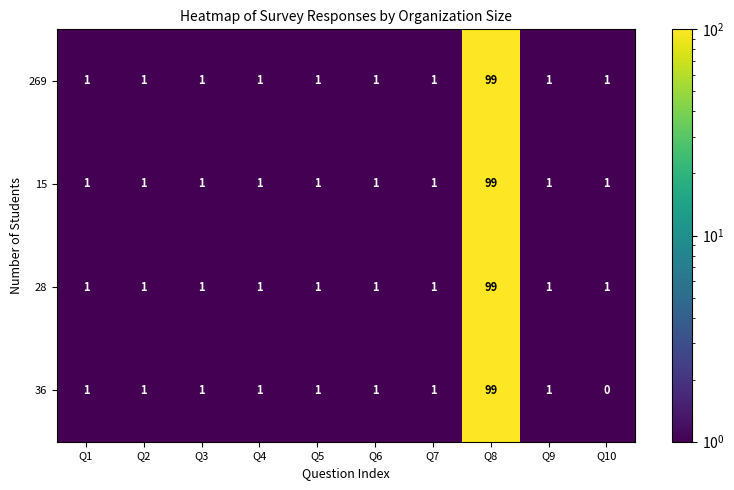

At which category does the chart reach its minimum across all series?

Q10